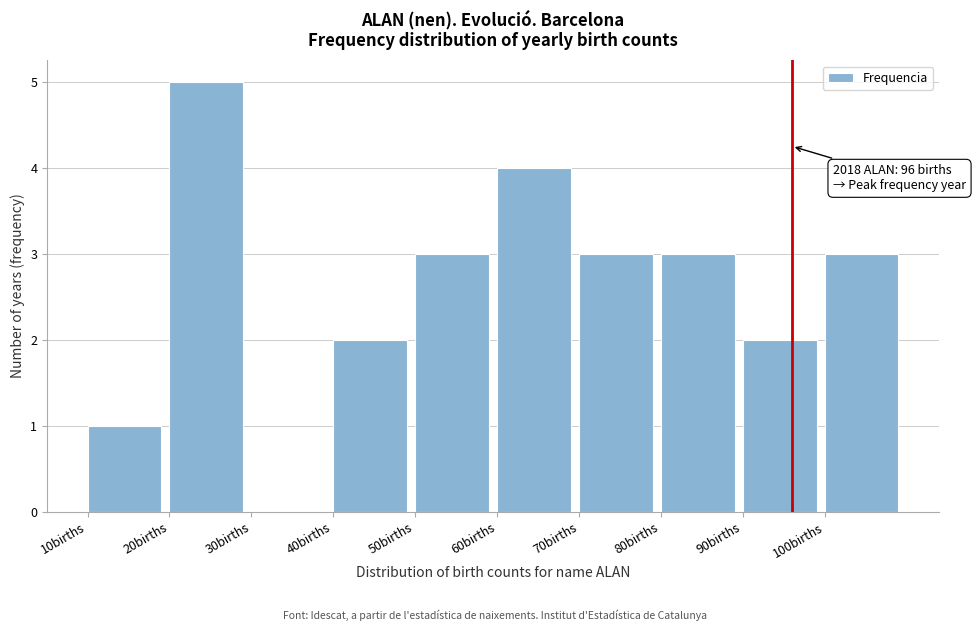

Which range on the x-axis has the tallest bar?

20 to 30